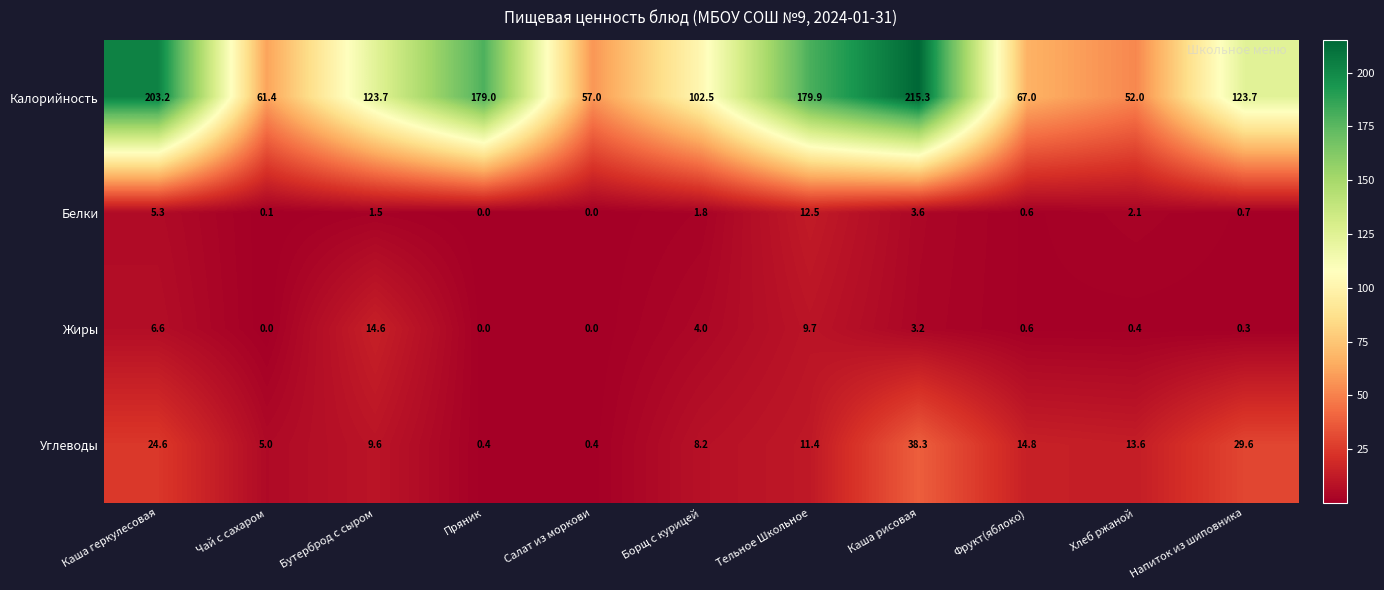

The value of Калорийность at Каша рисовая is 215.3. True or false?

True